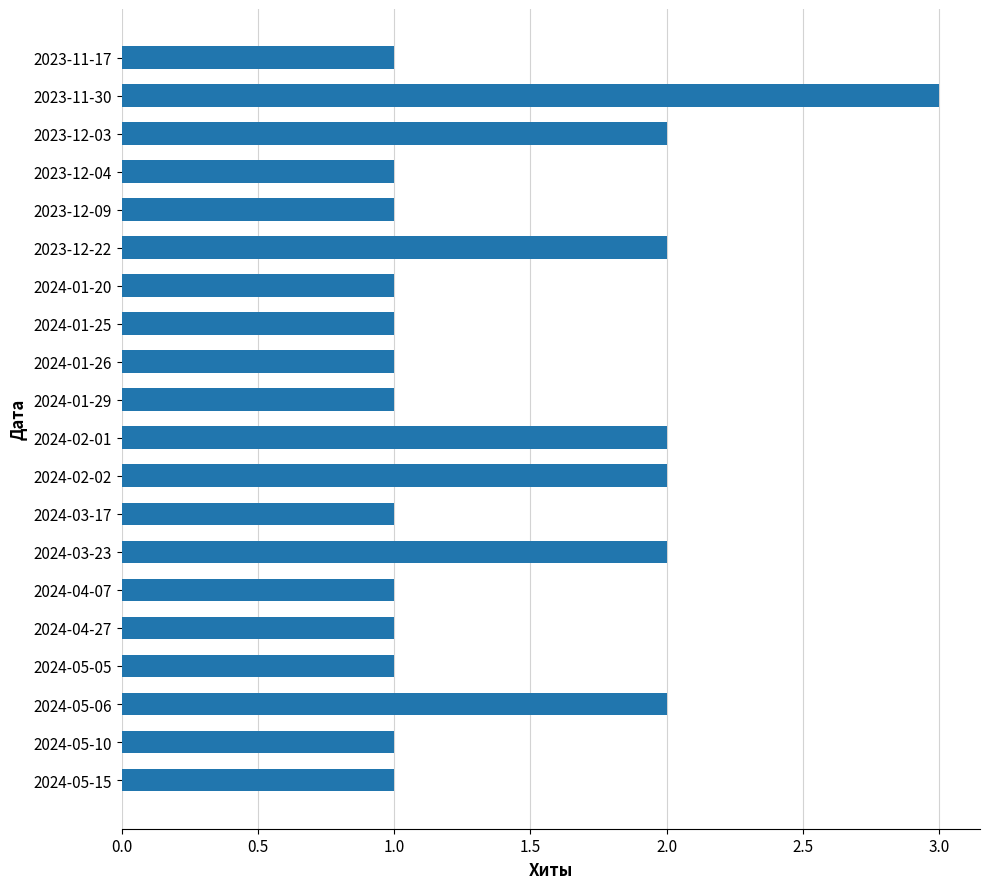

What is the change in value from 2024-03-17 to 2024-02-02?

+1